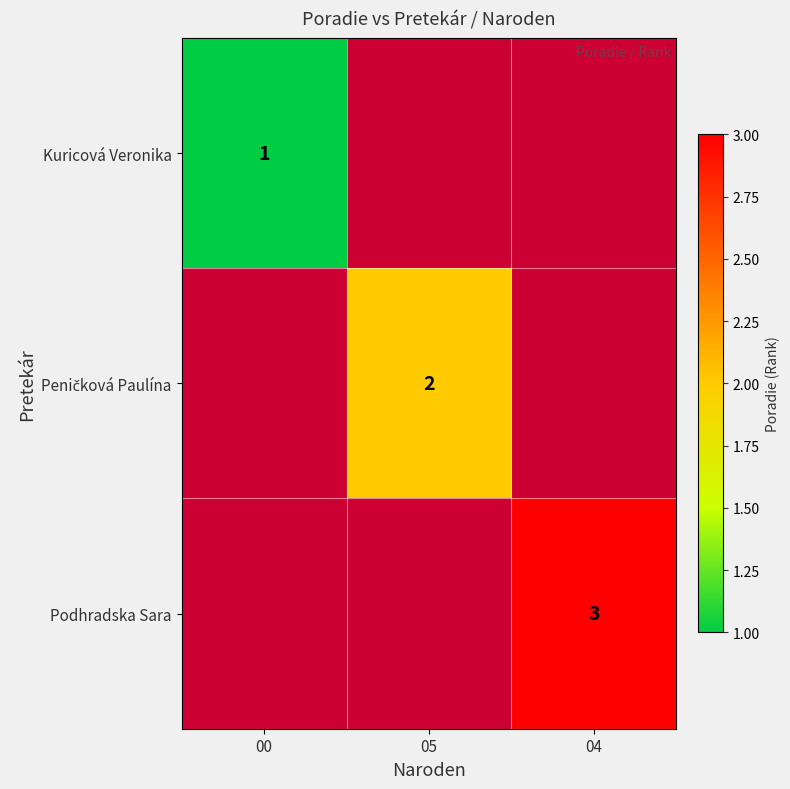

Is it true that Kuricová Veronika equals 1 at 00?

True